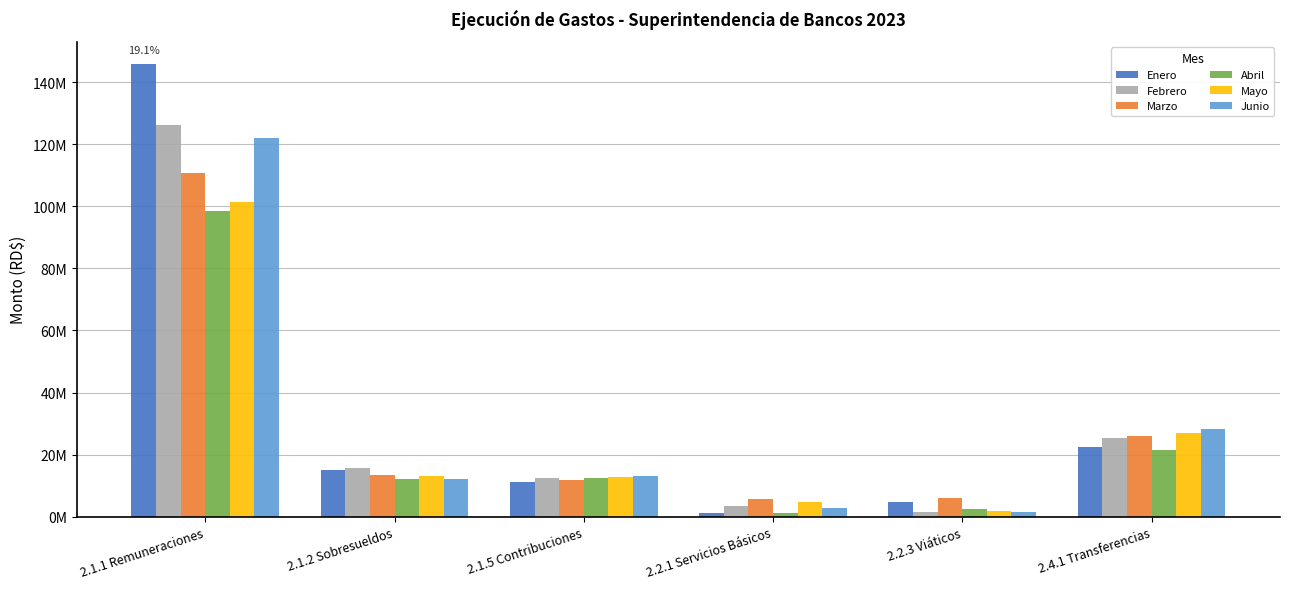

At which label does Febrero reach its minimum?

2.2.3 Viáticos